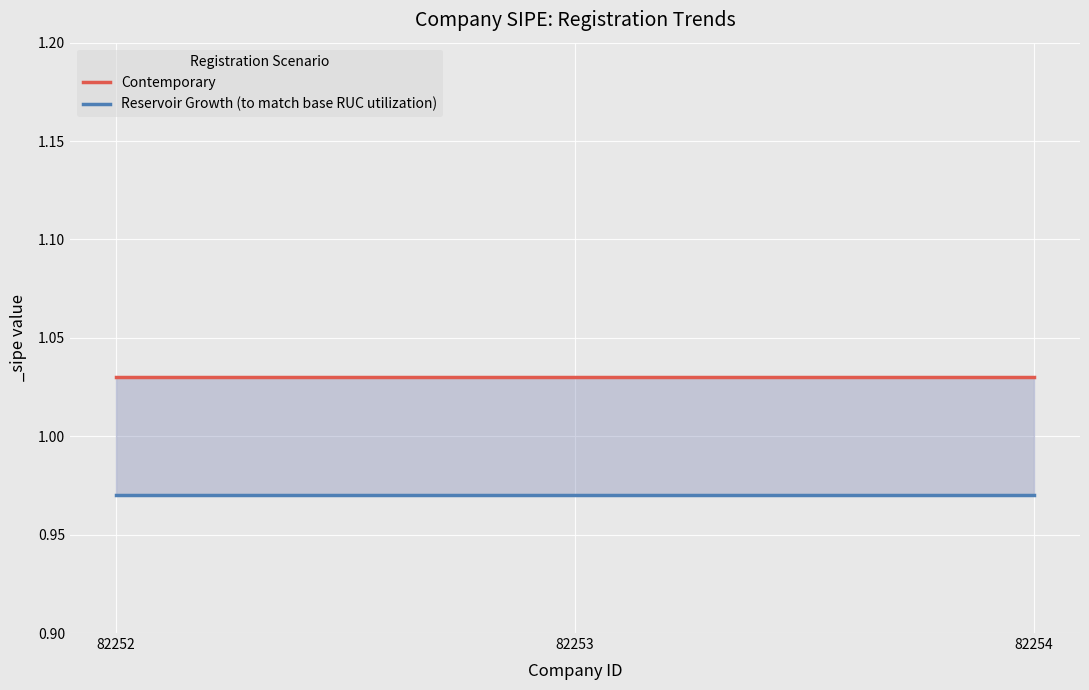

At 82252, list the series in order from smallest to largest.

Reservoir Growth (to match base RUC utilization), Contemporary